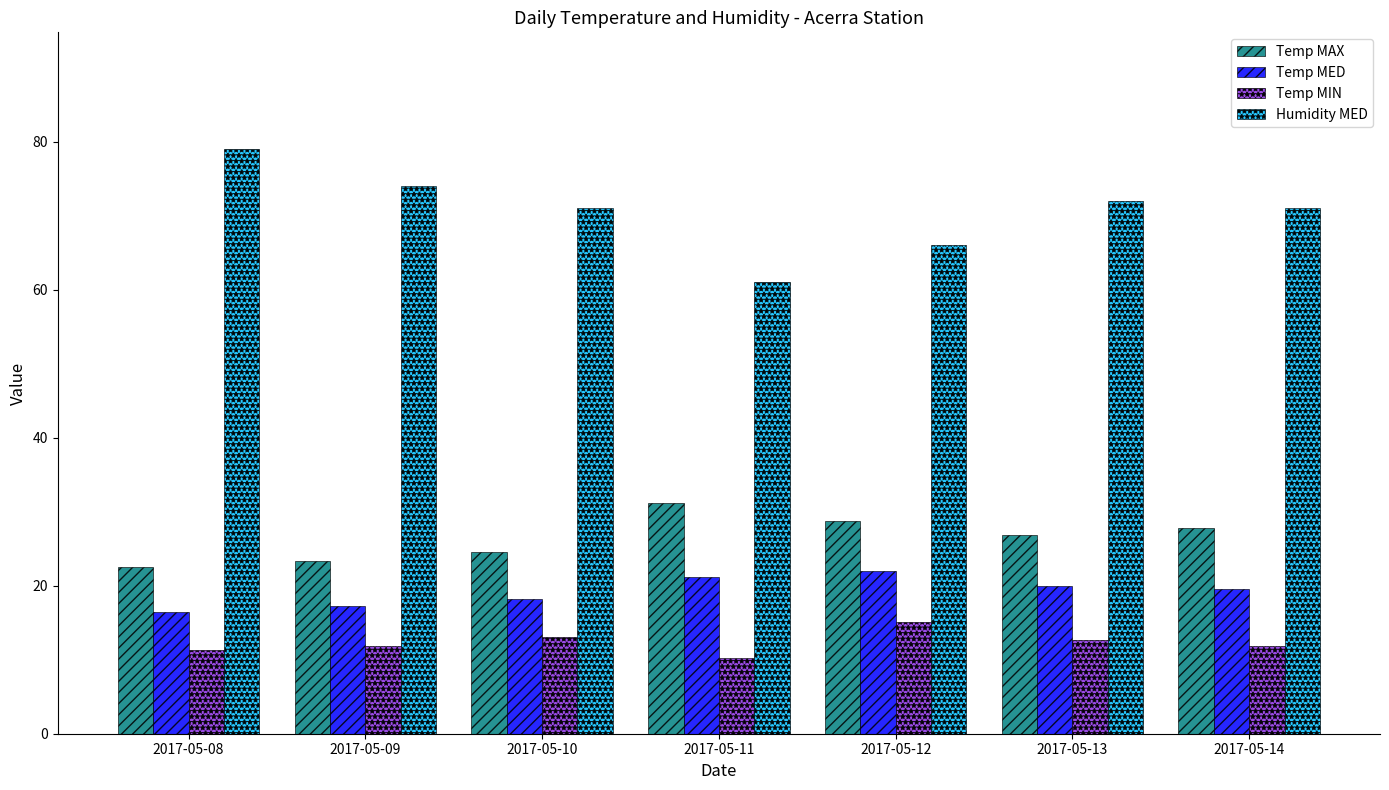

What is the maximum value shown in the chart?

79.0